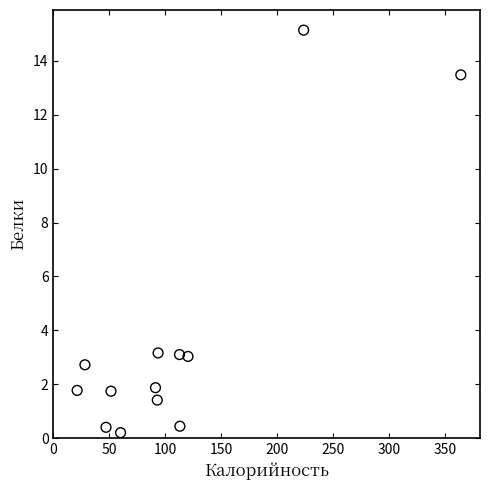

What is the range of Y values (max minus min)?

14.9